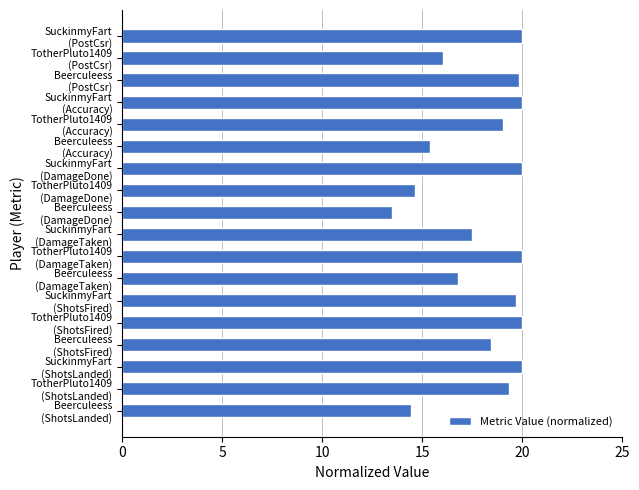

Reading bottom to top, extract all data points from this chart.

14.4	19.3	20.0	18.4	20.0	19.7	16.8	20.0	17.5	13.5	14.7	20.0	15.4	19.1	20.0	19.8	16.1	20.0